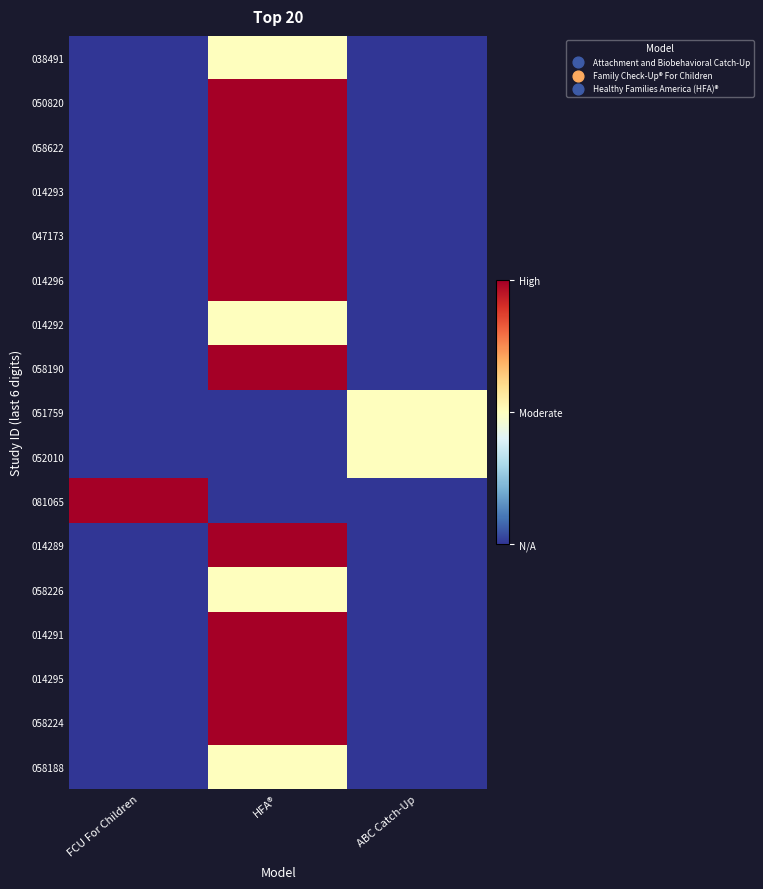

Reading left to right, extract all data points from this chart.

038491: FCU For Children=0	HFA®=1	ABC Catch-Up=0
050820: FCU For Children=0	HFA®=2	ABC Catch-Up=0
058622: FCU For Children=0	HFA®=2	ABC Catch-Up=0
014293: FCU For Children=0	HFA®=2	ABC Catch-Up=0
047173: FCU For Children=0	HFA®=2	ABC Catch-Up=0
014296: FCU For Children=0	HFA®=2	ABC Catch-Up=0
014292: FCU For Children=0	HFA®=1	ABC Catch-Up=0
058190: FCU For Children=0	HFA®=2	ABC Catch-Up=0
051759: FCU For Children=0	HFA®=0	ABC Catch-Up=1
052010: FCU For Children=0	HFA®=0	ABC Catch-Up=1
081065: FCU For Children=2	HFA®=0	ABC Catch-Up=0
014289: FCU For Children=0	HFA®=2	ABC Catch-Up=0
058226: FCU For Children=0	HFA®=1	ABC Catch-Up=0
014291: FCU For Children=0	HFA®=2	ABC Catch-Up=0
014295: FCU For Children=0	HFA®=2	ABC Catch-Up=0
058224: FCU For Children=0	HFA®=2	ABC Catch-Up=0
058188: FCU For Children=0	HFA®=1	ABC Catch-Up=0